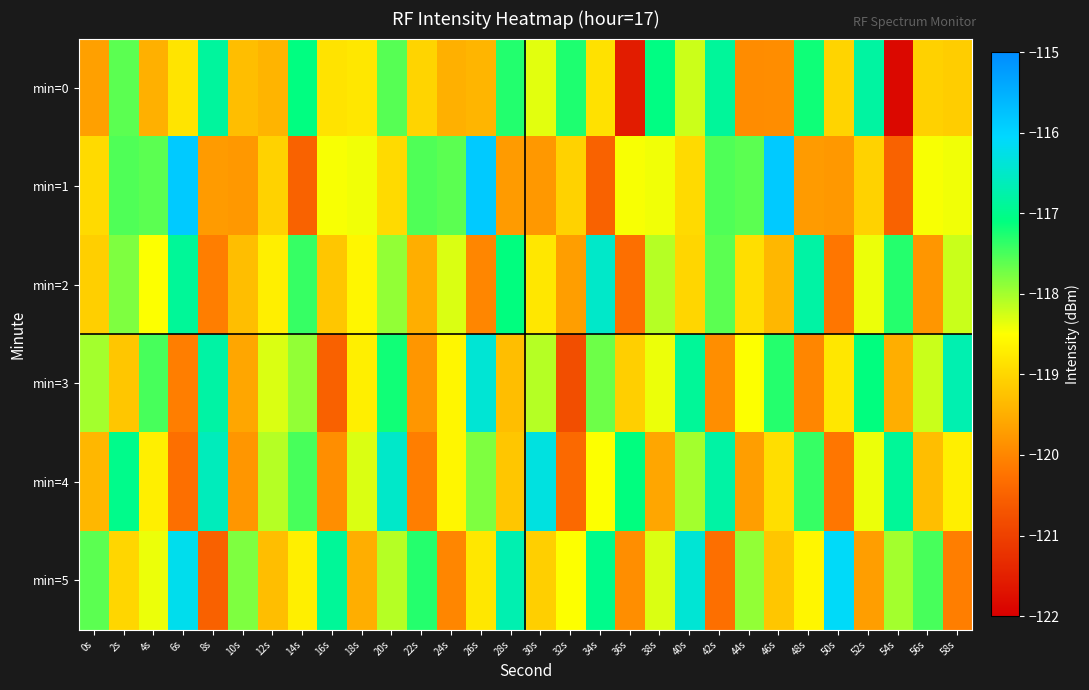

At which category is the sum across all series the highest?

20s